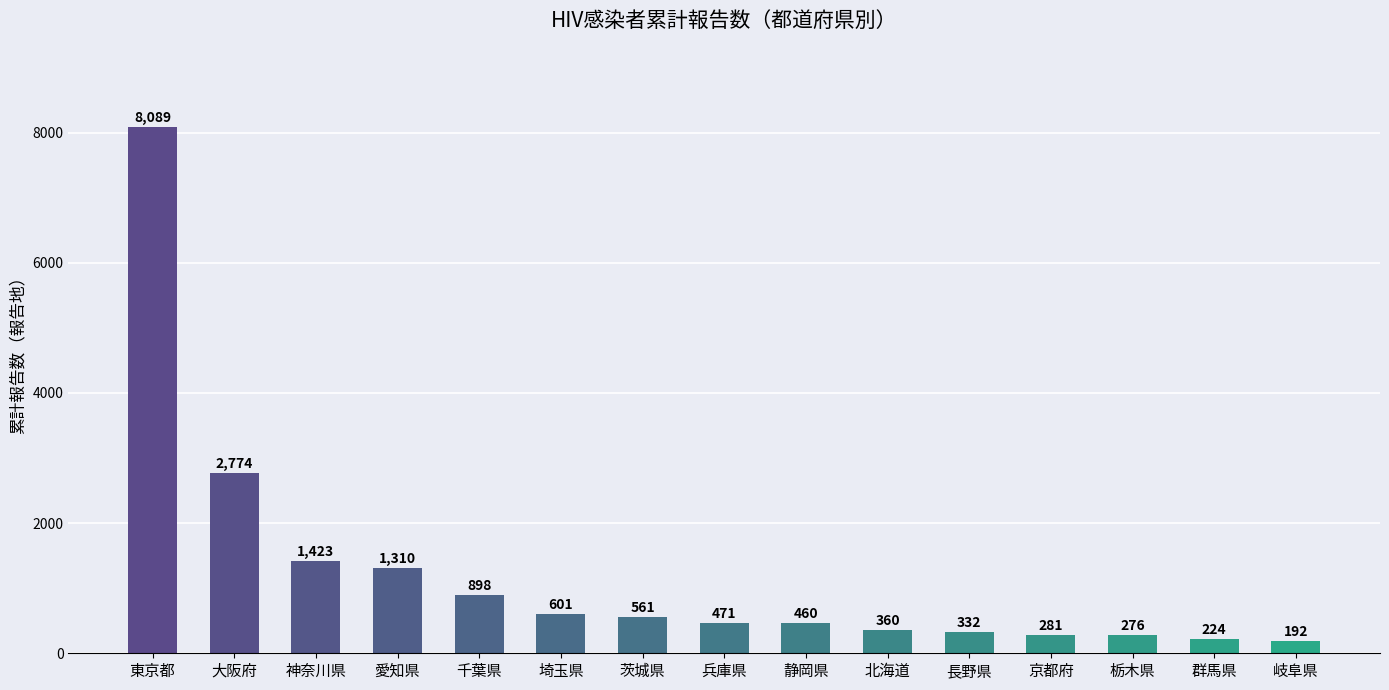

Are the bars horizontal?

No